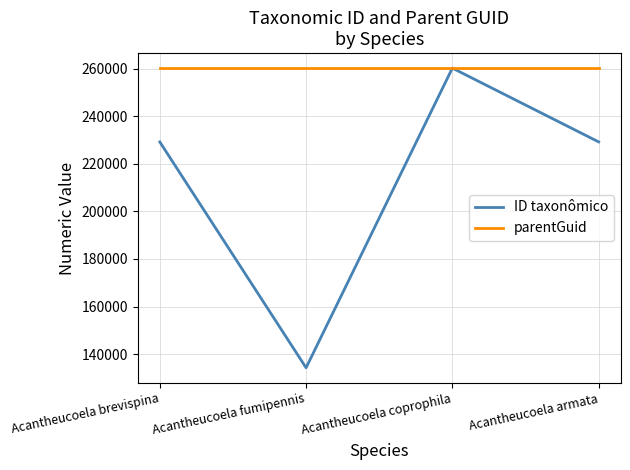

Which series has the largest total across all categories?

parentGuid